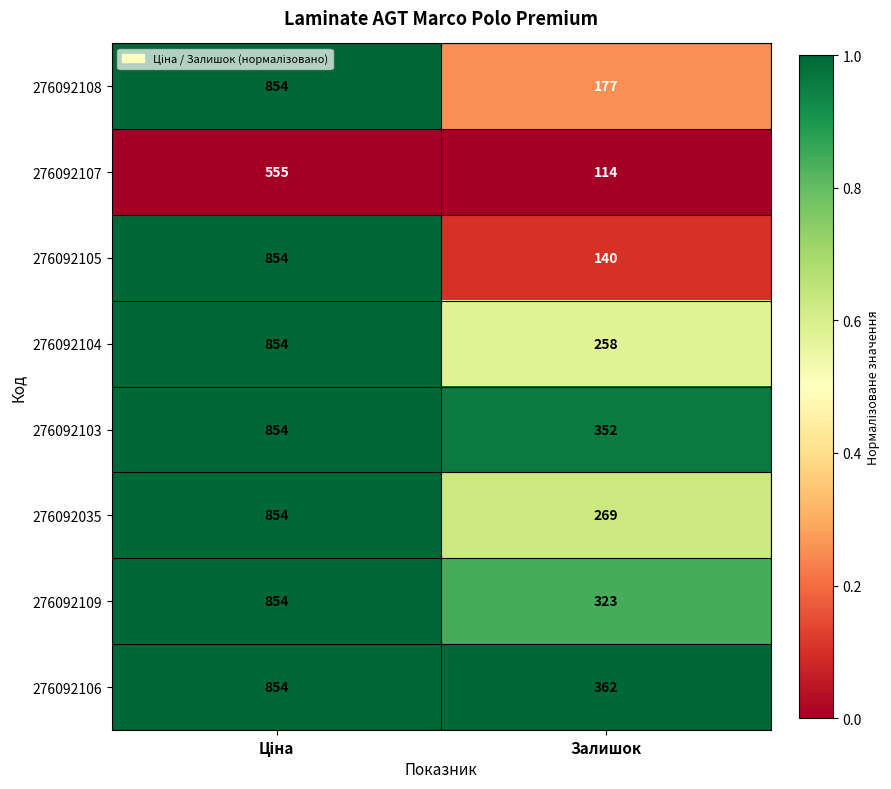

Which series has the largest total across all categories?

276092106